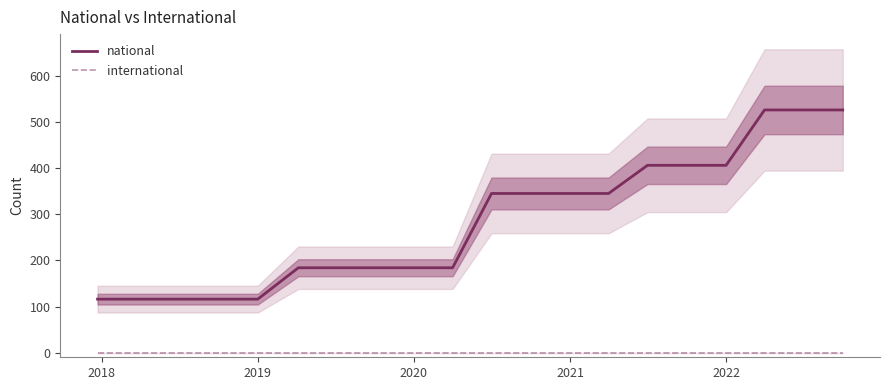

Count the number of data series in this chart.

2